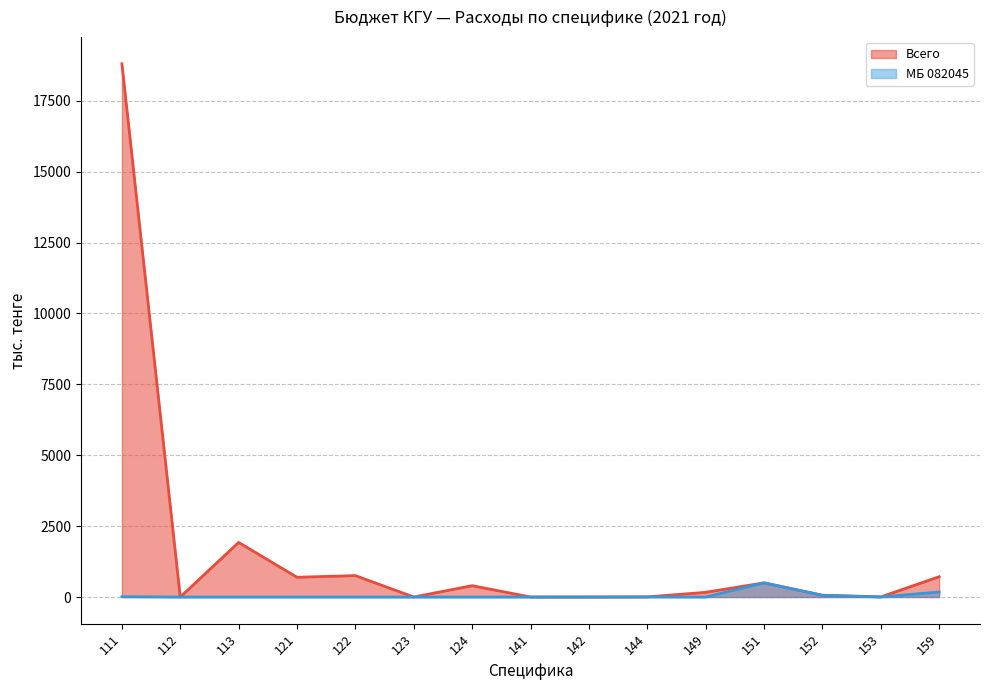

Between 113 and 144, which series saw the biggest shift?

Всего